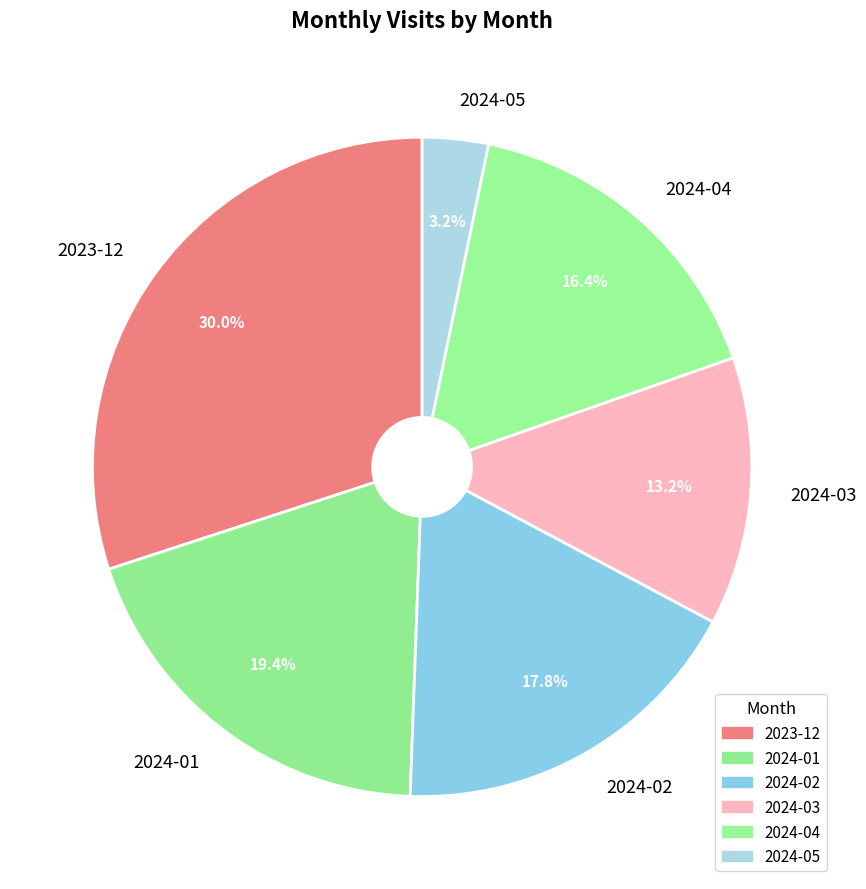

Which has a higher value, 2023-12 or 2024-04?

2023-12